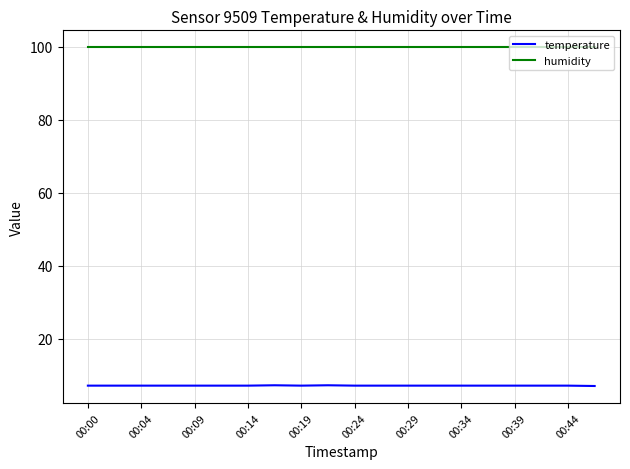

Which series has the largest total across all categories?

humidity